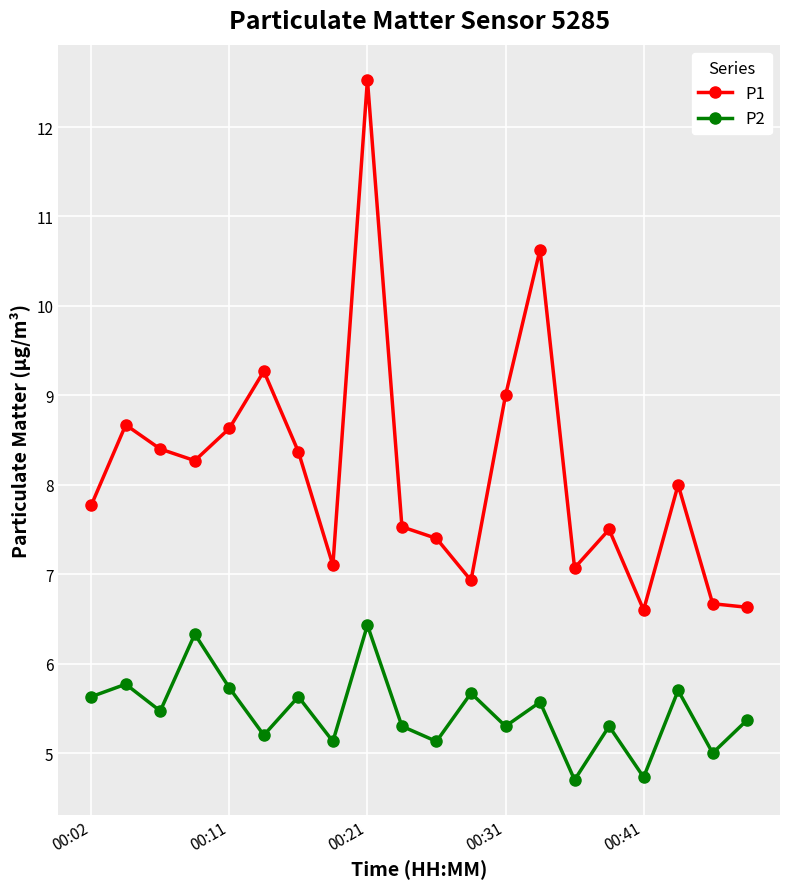

What is the average value of the P2 series?

5.5